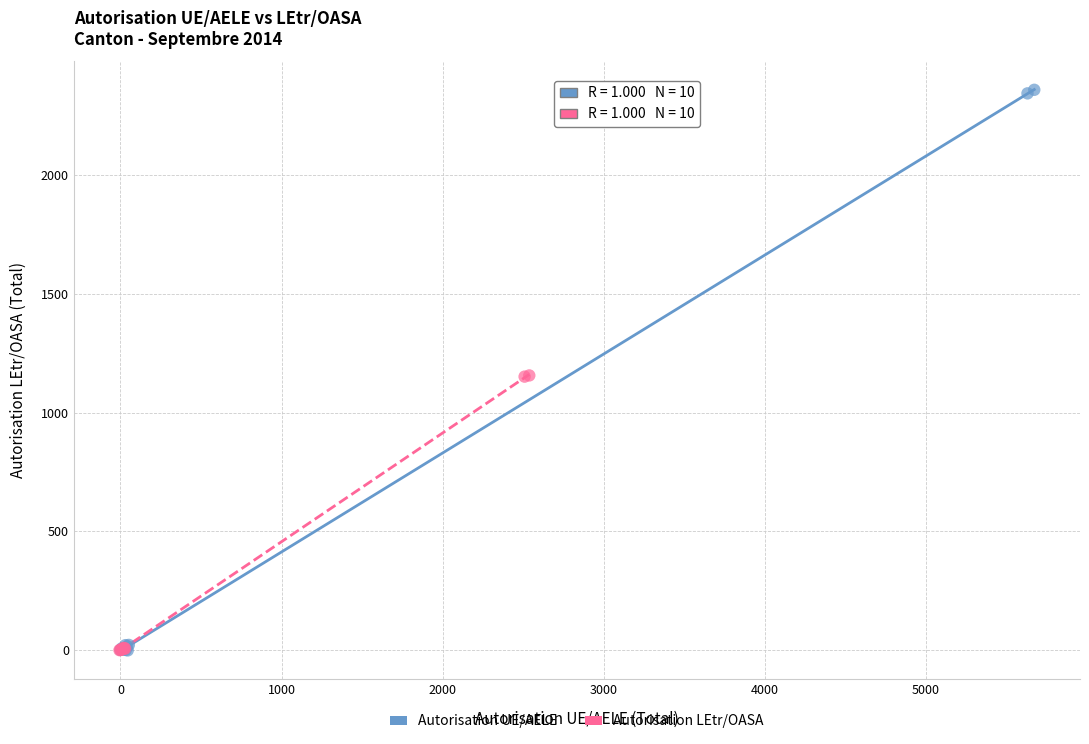

Which series has the widest spread of Y values?

Autorisation UE/AELE